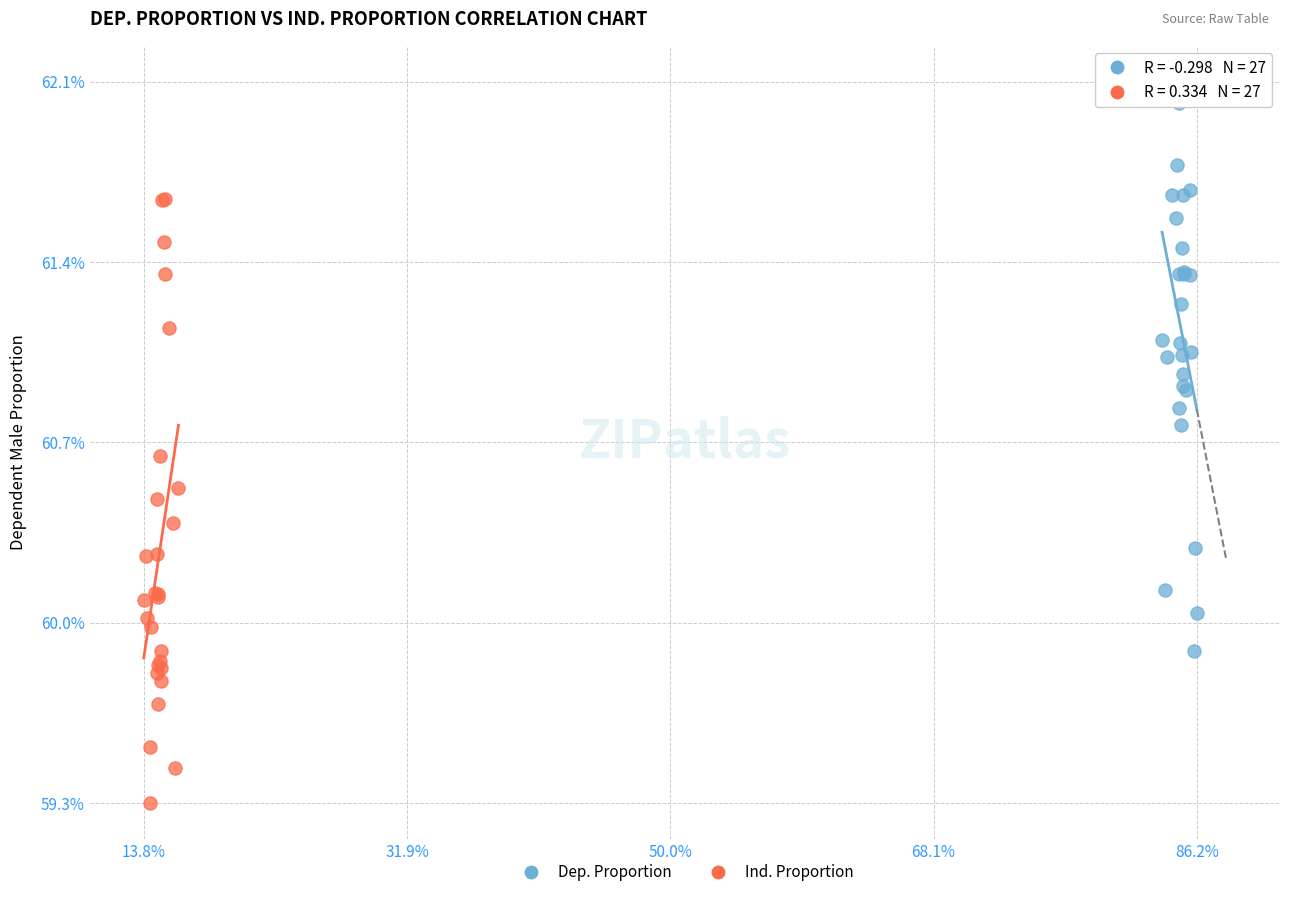

Which series reaches the minimum Y coordinate?

Ind. Proportion